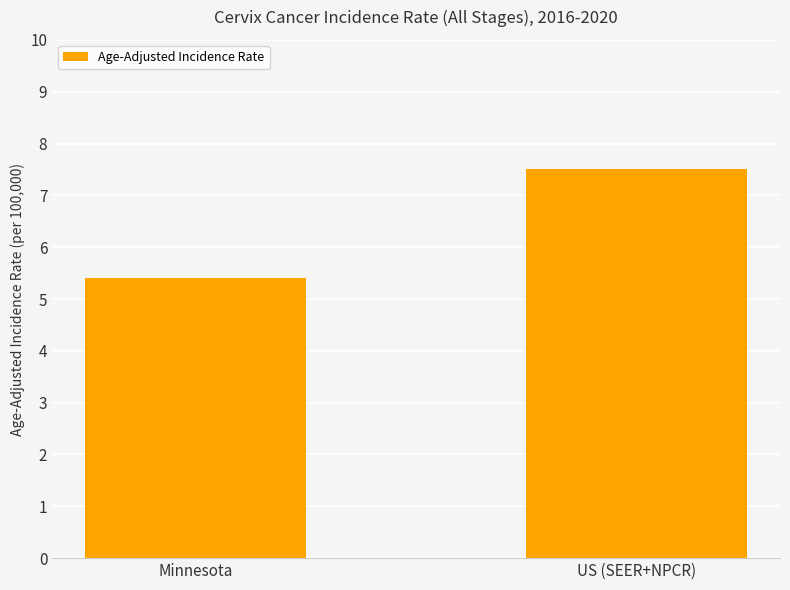

What is the sum of all values?

12.9